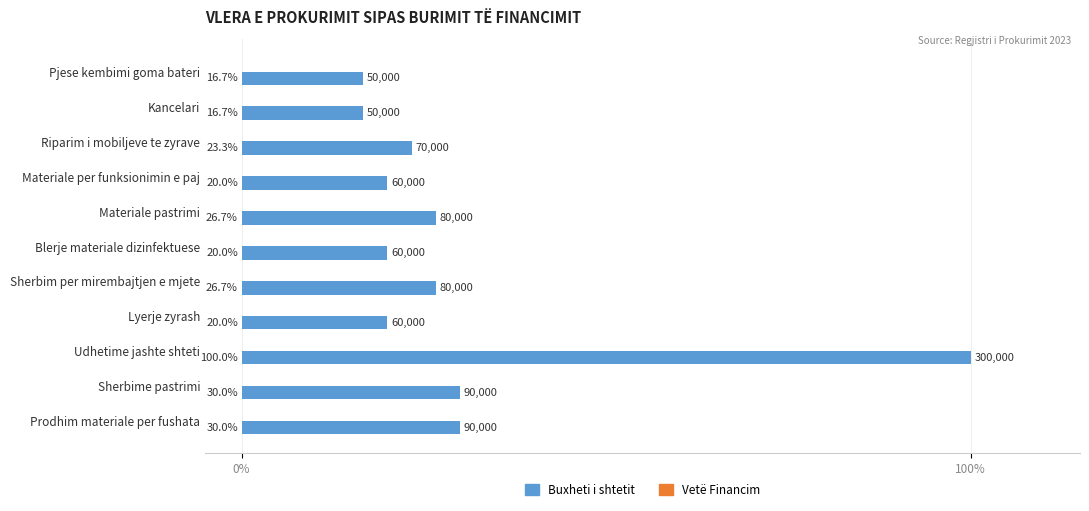

What is the label of the 11th bar from the top?

Prodhim materiale per fushata